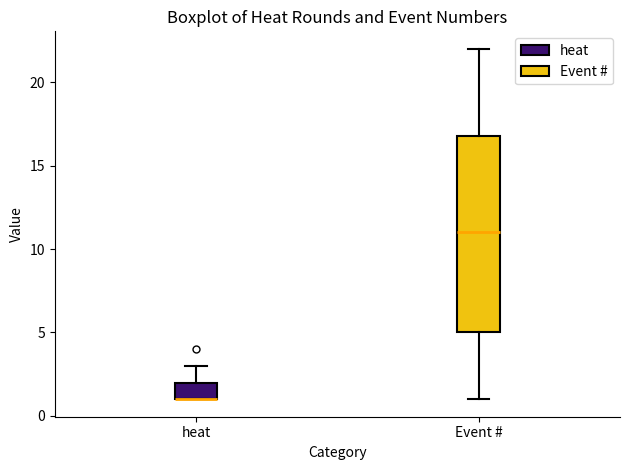

Where is the upper edge of the box for Event # on the y-axis? The values are not printed on the chart, so give them approximately, as read against the axis.

17